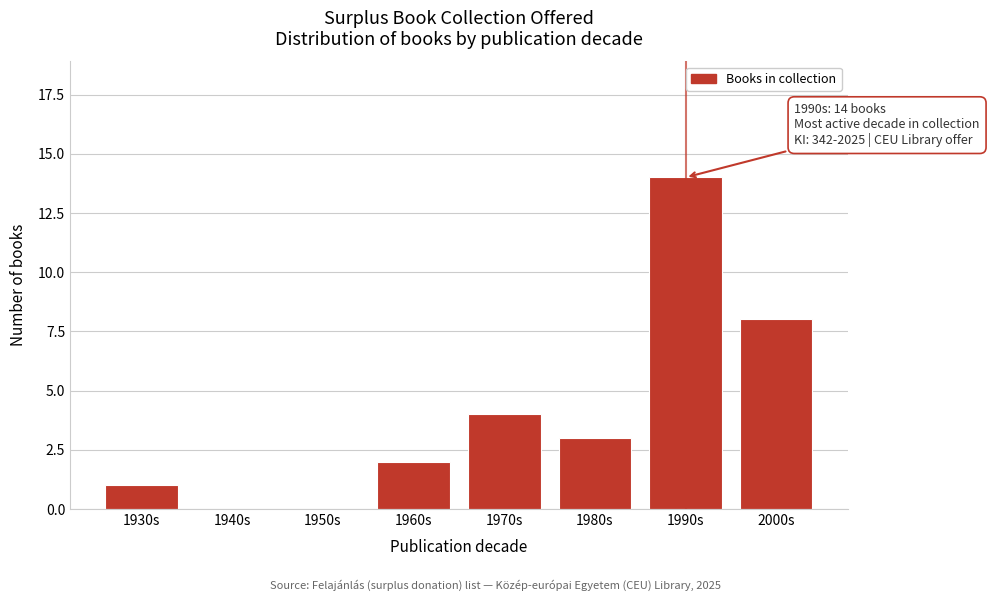

Reading left to right, transcribe all the data shown in this chart.

1930s=1	1940s=0	1950s=0	1960s=2	1970s=4	1980s=3	1990s=14	2000s=8